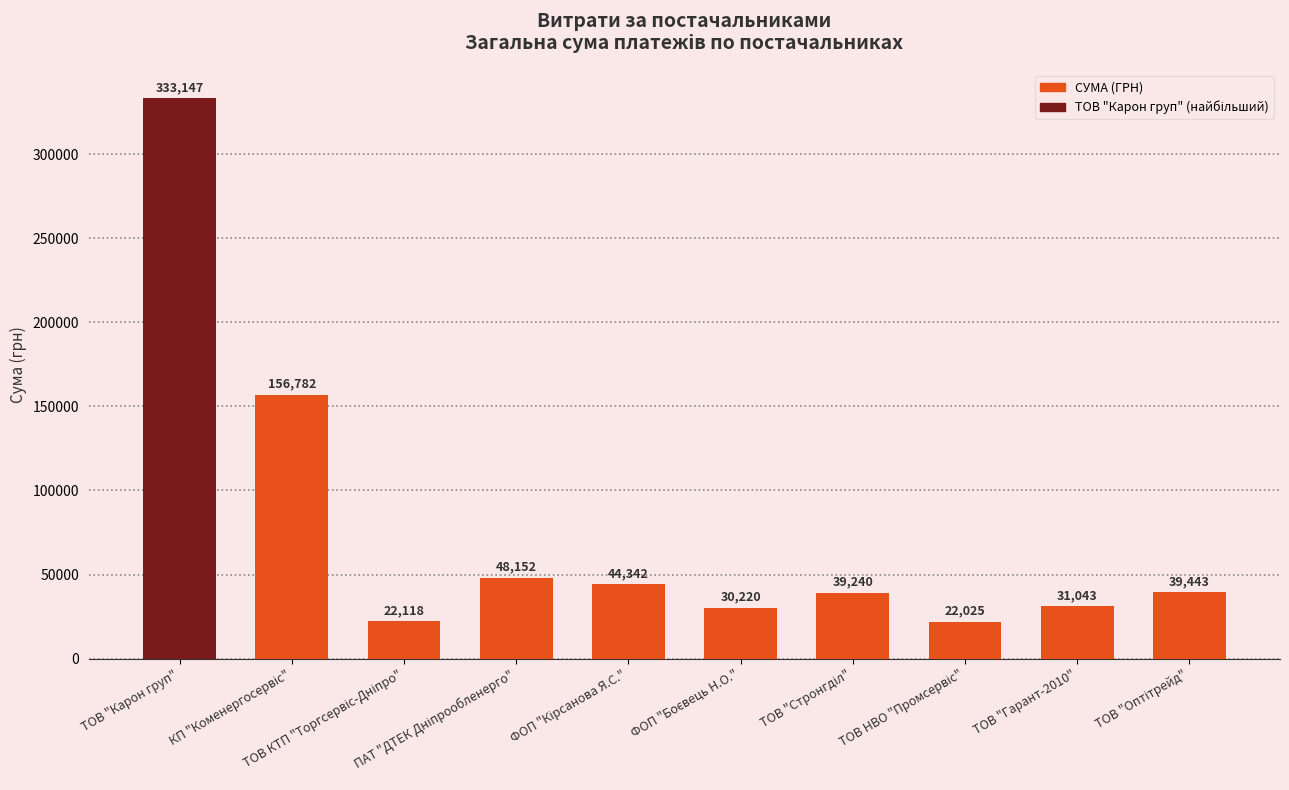

What is the value of the 1st bar from the left?

333147.2